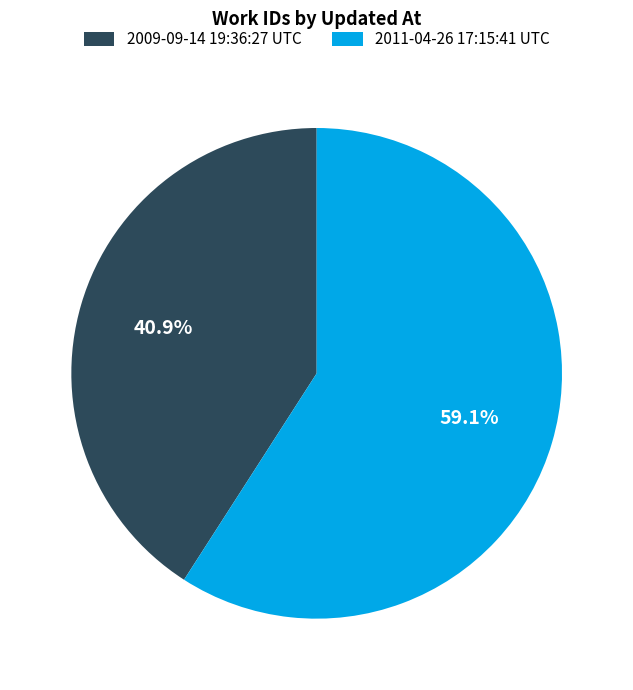

To the nearest percent, what percentage of the pie is 2011-04-26 17:15:41 UTC?

59%